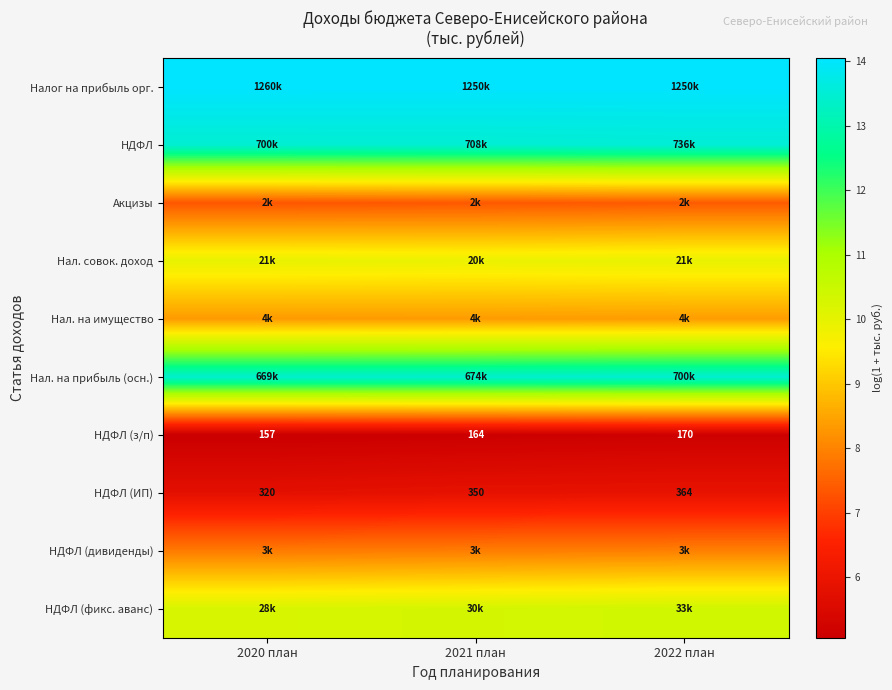

The value of Нал. на имущество at 2022 план is 11.2. True or false?

False